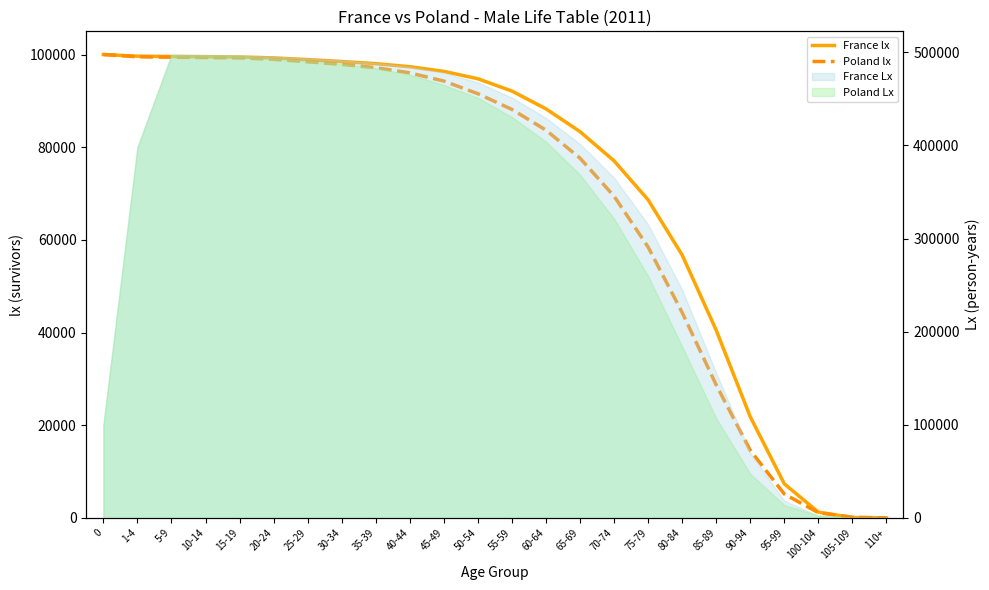

Does the chart have visible grid lines?

No